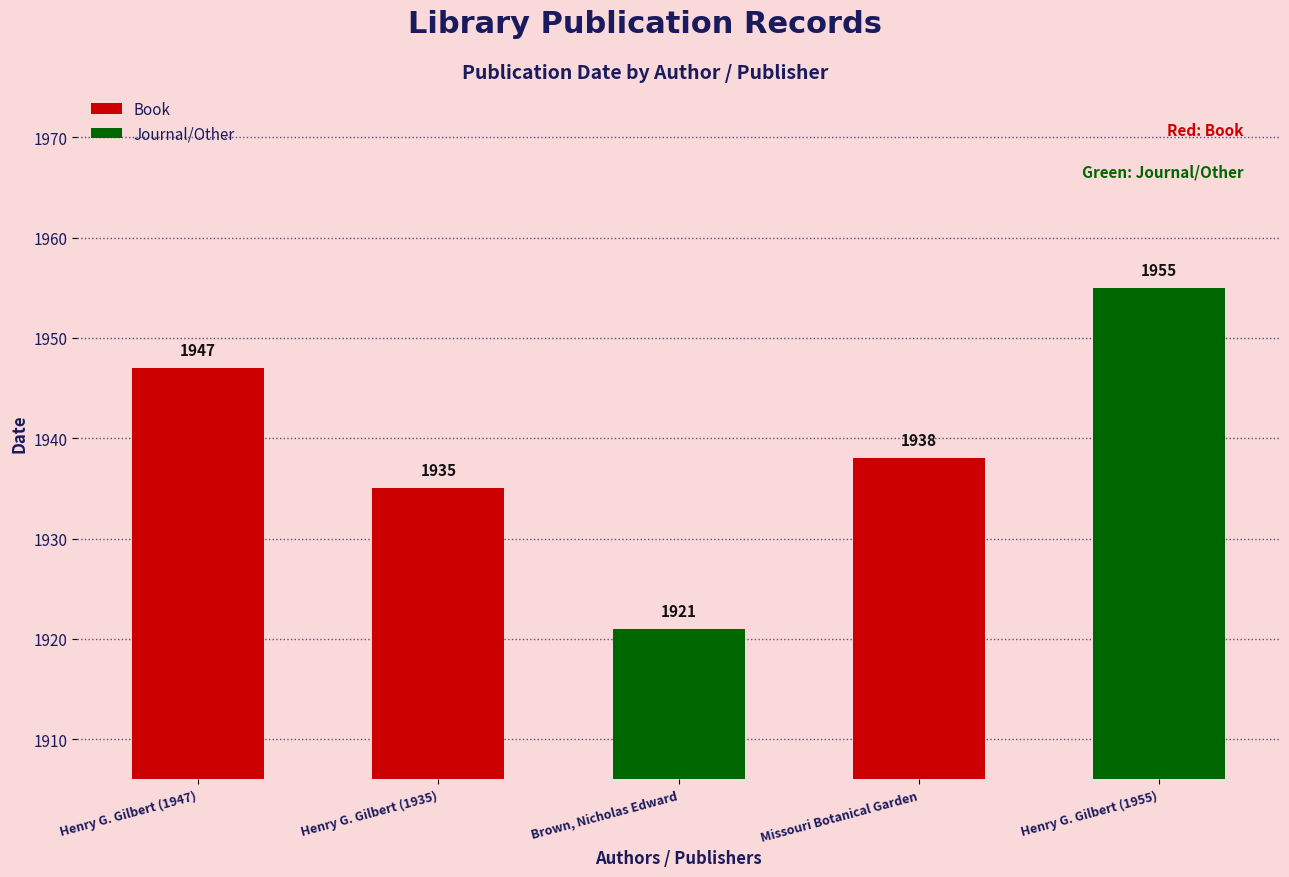

Reading left to right, list all the values displayed in this chart.

1947	1935	1921	1938	1955